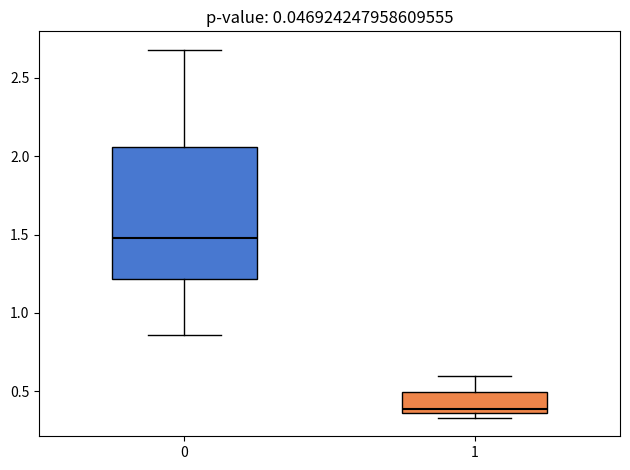

Reading left to right, read every box against the y-axis: the position of its median line, the range the box covers, and the ends of its whiskers. The values are not printed on the chart, so give them approximately, as read against the axis.

0: median 1.50, box 1.20 to 2.05, whiskers 0.85 to 2.70
1: median 0.40, box 0.35 to 0.50, whiskers 0.35 (just below the box's lower edge) to 0.60